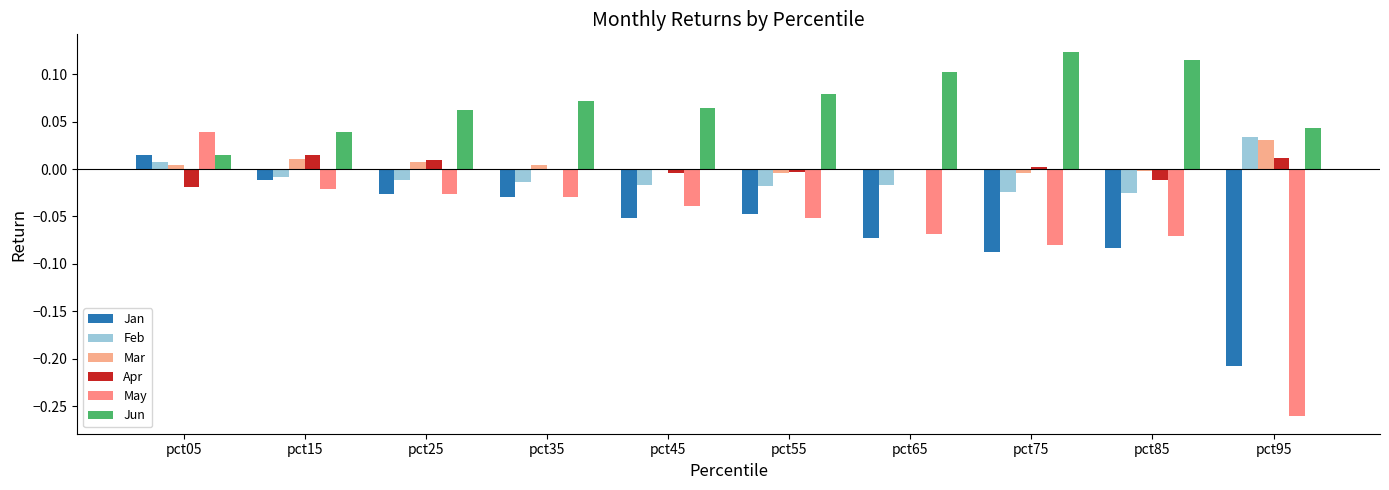

What is the difference between the maximum and second lowest values in the Feb series?

0.1